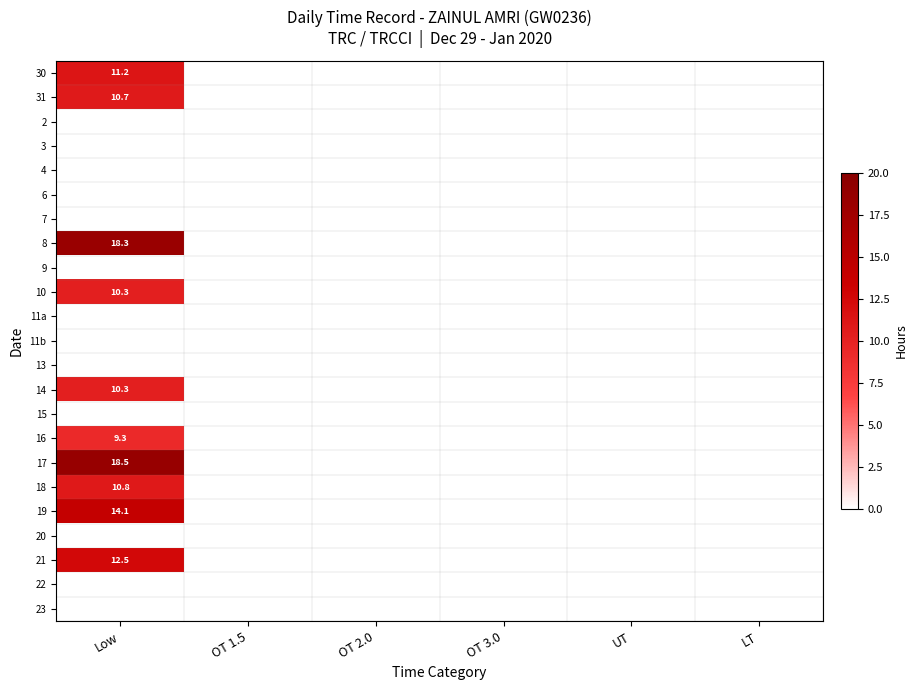

Is the value of 16 at OT 3.0 greater than the value of 31 at OT 1.5?

No